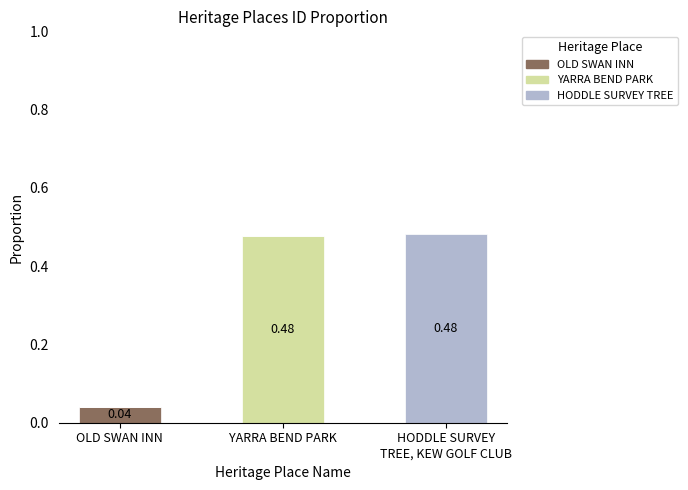

What position from the right is OLD SWAN INN?

3